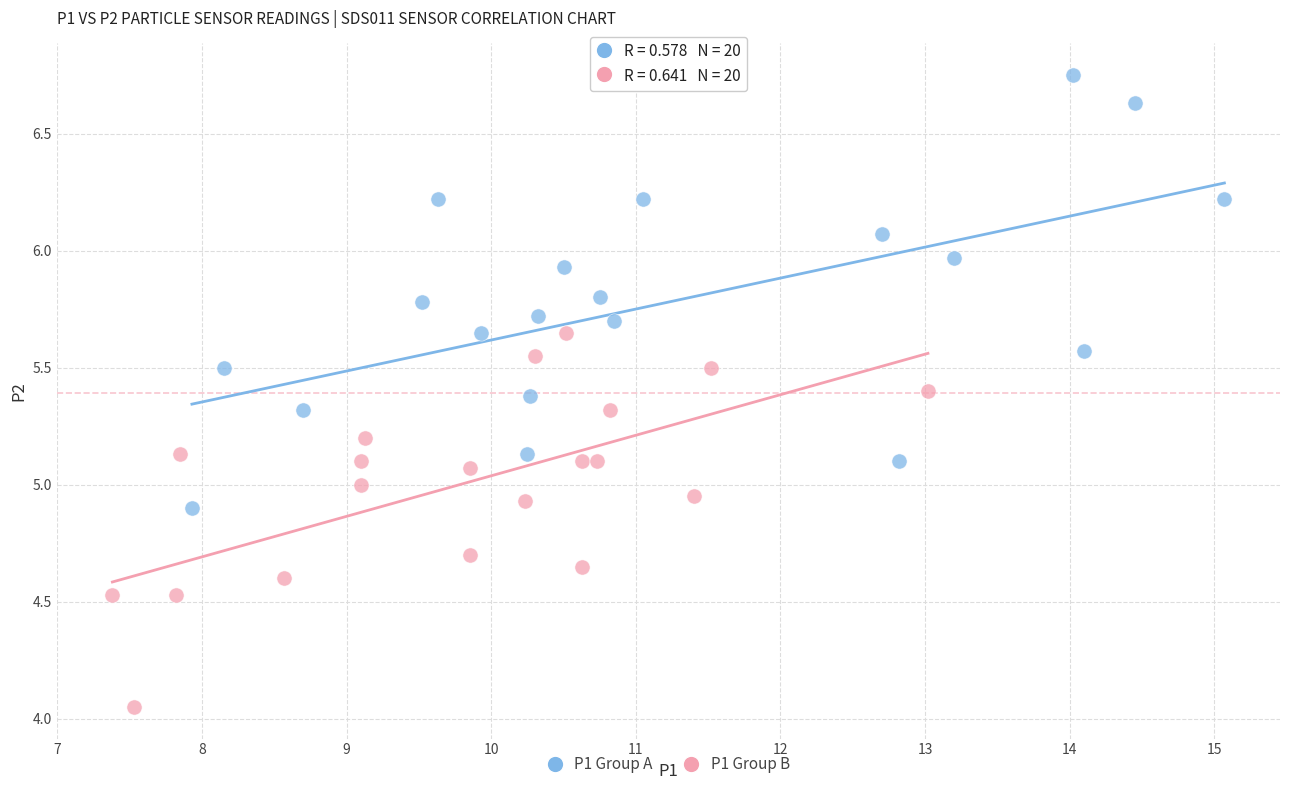

Which series has the largest Y range (max minus min)?

P1 Group A